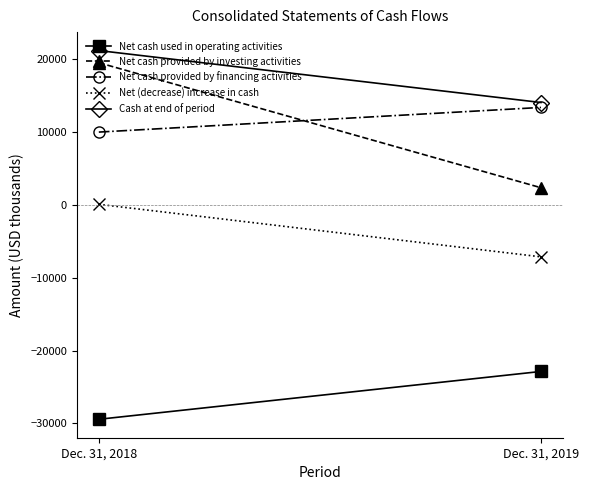

At which category is the sum across all series the highest?

Dec. 31, 2018